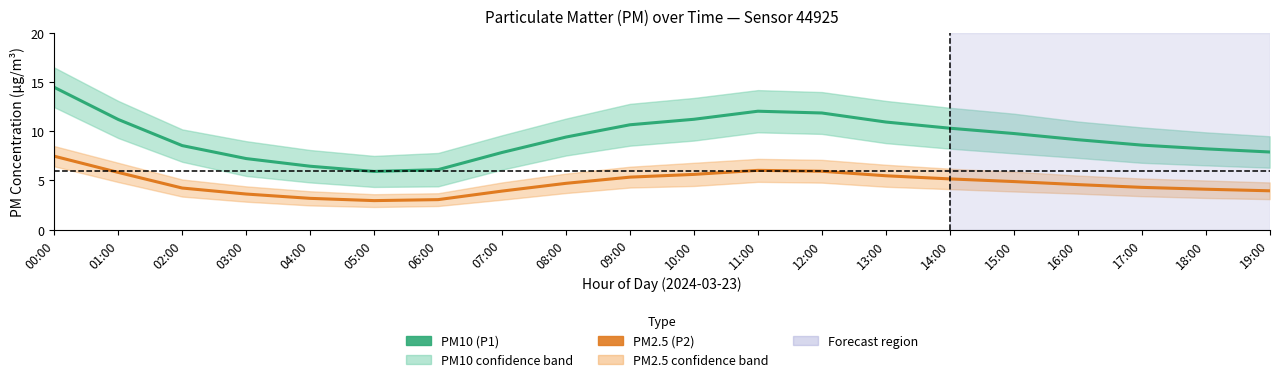

Where is PM2.5 (P2) nearest to the value 5?

15:00